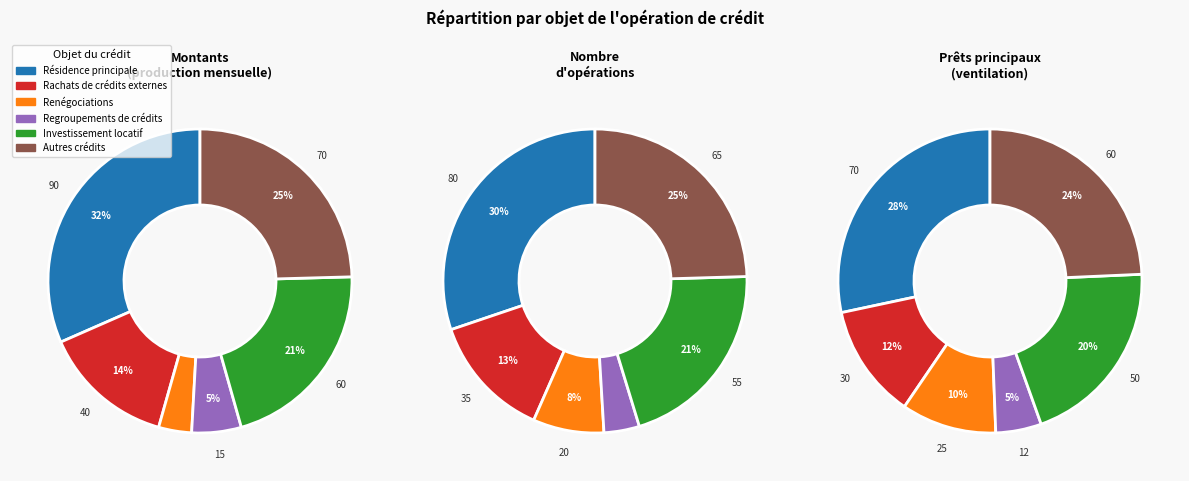

Does any single category account for the majority?

No